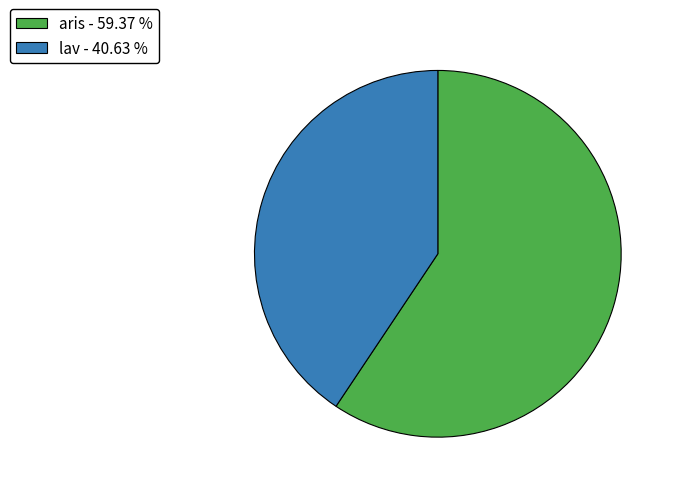

Is lav the majority of the pie?

No